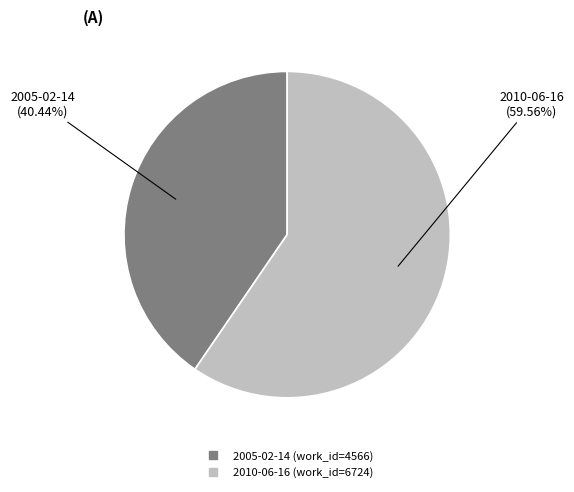

Which category accounts for the majority?

2010-06-16